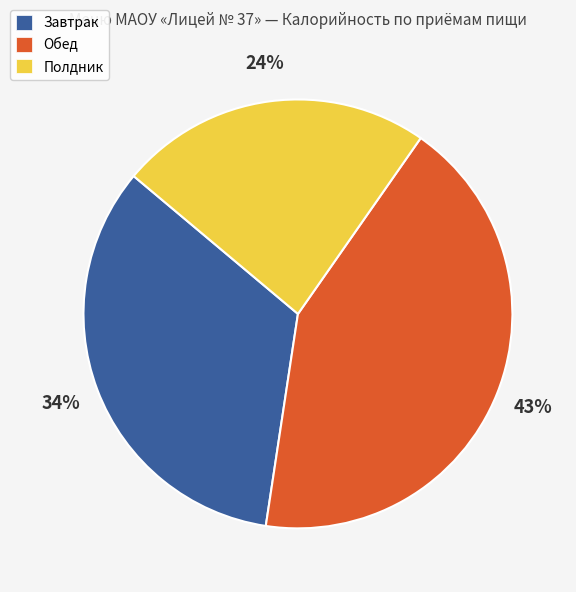

Is it true that Полдник is 24% of the pie?

True